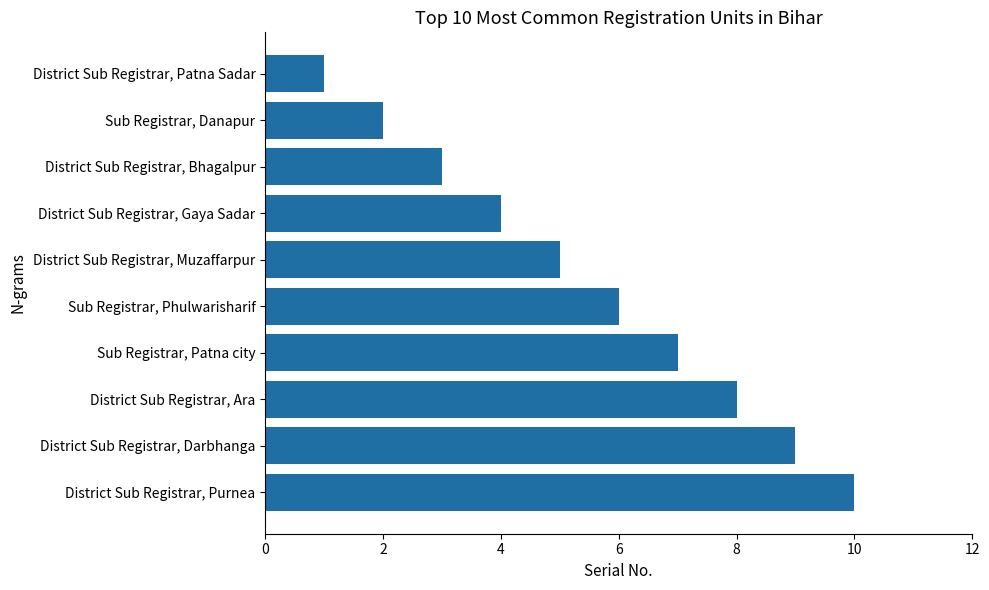

Reading top to bottom, list all the values displayed in this chart.

District Sub Registrar, Patna Sadar=1	Sub Registrar, Danapur=2	District Sub Registrar, Bhagalpur=3	District Sub Registrar, Gaya Sadar=4	District Sub Registrar, Muzaffarpur=5	Sub Registrar, Phulwarisharif=6	Sub Registrar, Patna city=7	District Sub Registrar, Ara=8	District Sub Registrar, Darbhanga=9	District Sub Registrar, Purnea=10